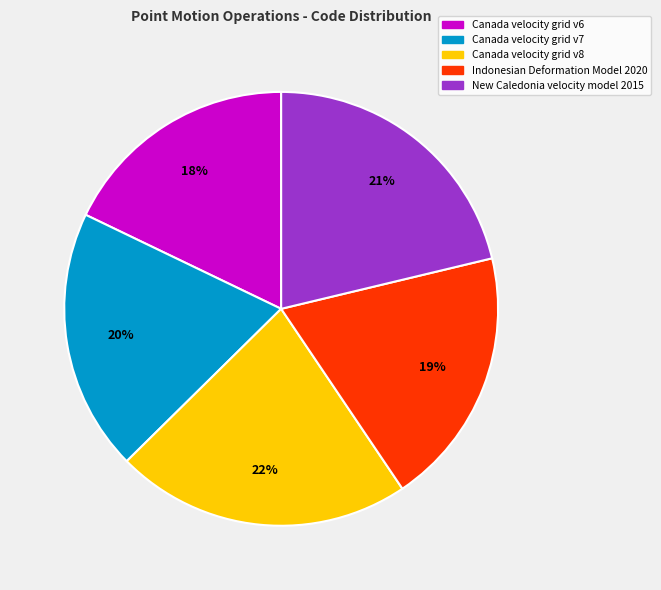

Which slice is the smallest?

Canada velocity grid v6